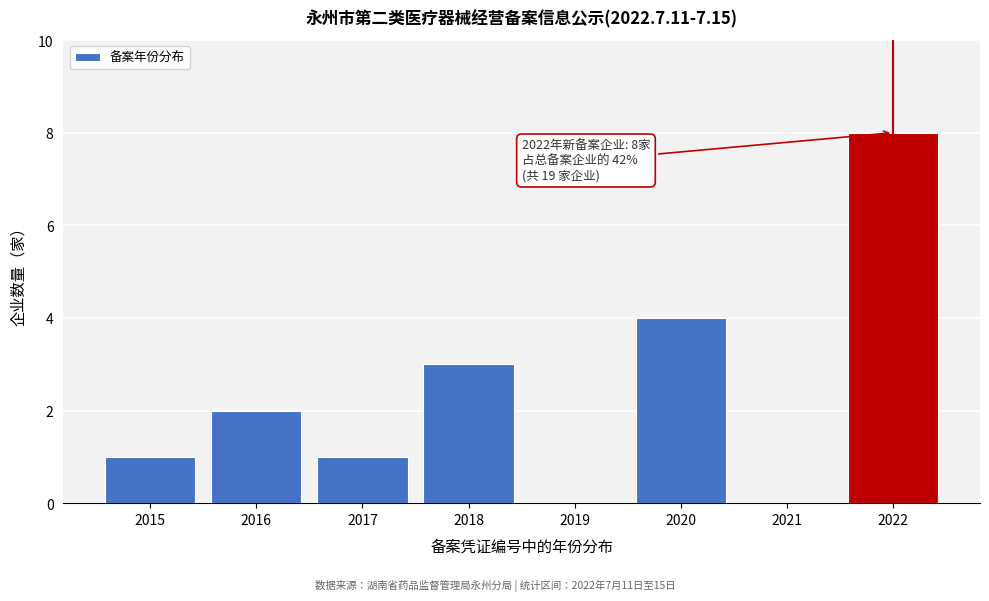

Reading right to left, list all the values displayed in this chart.

2022=8	2021=0	2020=4	2019=0	2018=3	2017=1	2016=2	2015=1